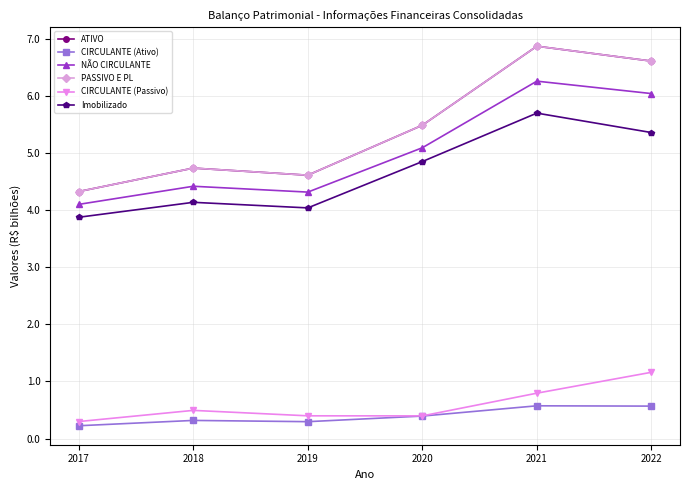

How many series are shown in this chart?

6